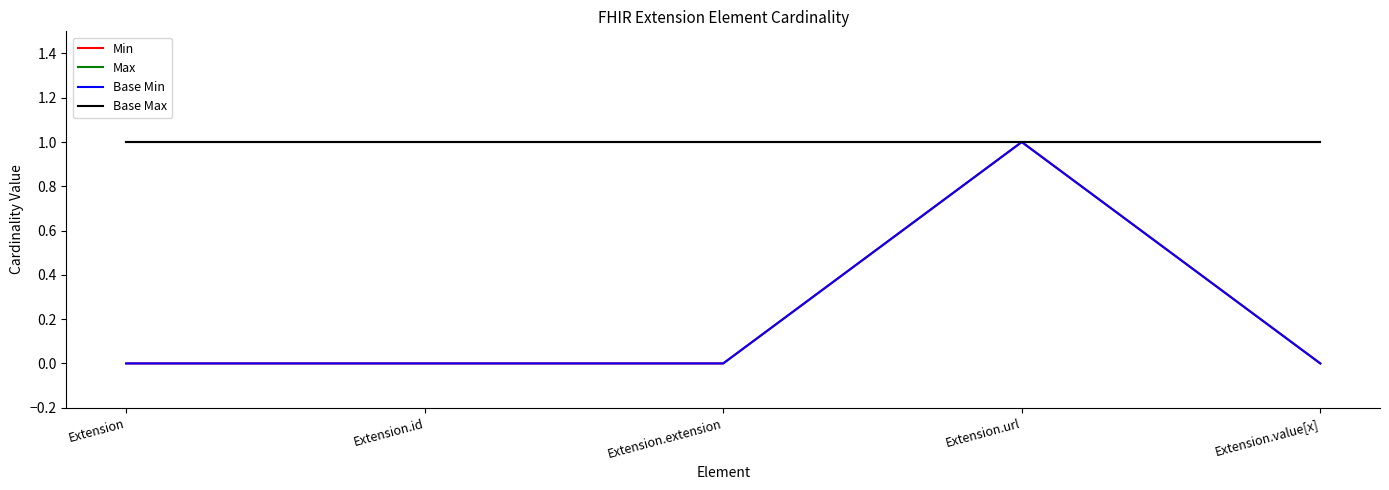

Reading left to right, extract all data points from this chart.

Min: Extension=0	Extension.id=0	Extension.extension=0	Extension.url=1	Extension.value[x]=0
Max: Extension=1	Extension.id=1	Extension.extension=1	Extension.url=1	Extension.value[x]=1
Base Min: Extension=0	Extension.id=0	Extension.extension=0	Extension.url=1	Extension.value[x]=0
Base Max: Extension=1	Extension.id=1	Extension.extension=1	Extension.url=1	Extension.value[x]=1